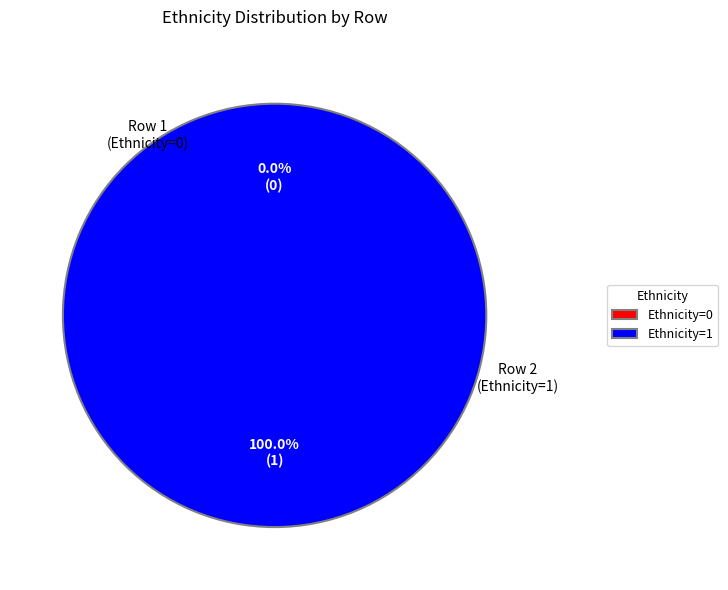

Rank the categories by value from highest to lowest.

Row 2 (M, Ethnicity=1), Row 1 (F, Ethnicity=0)